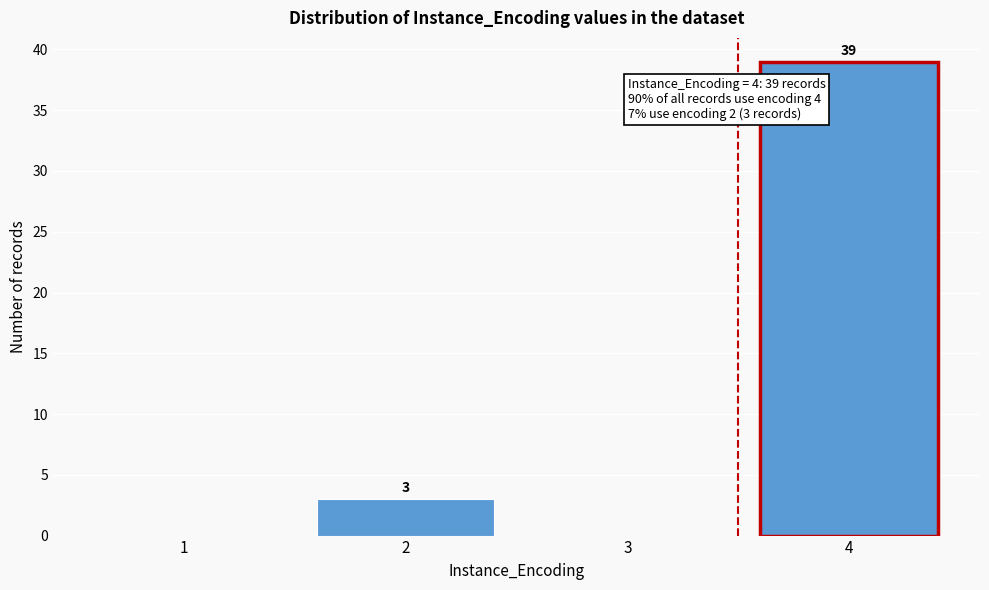

Reading left to right, transcribe all the data shown in this chart.

1=0	2=3	3=0	4=39